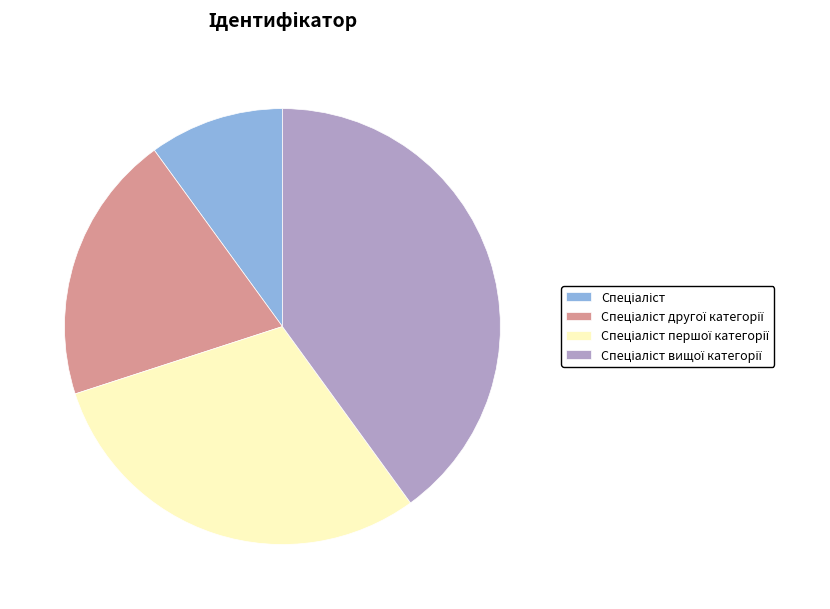

Does any single category account for the majority?

No